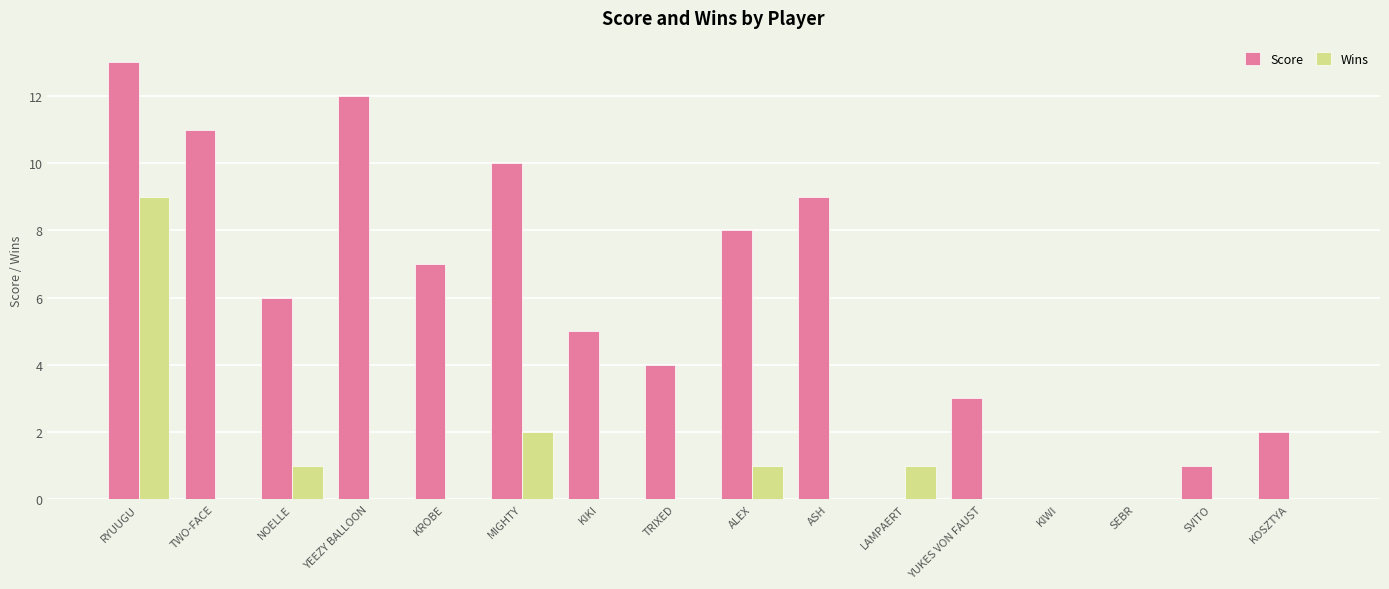

What is the sum of the Score values at KOSZTYA and ALEX?

10